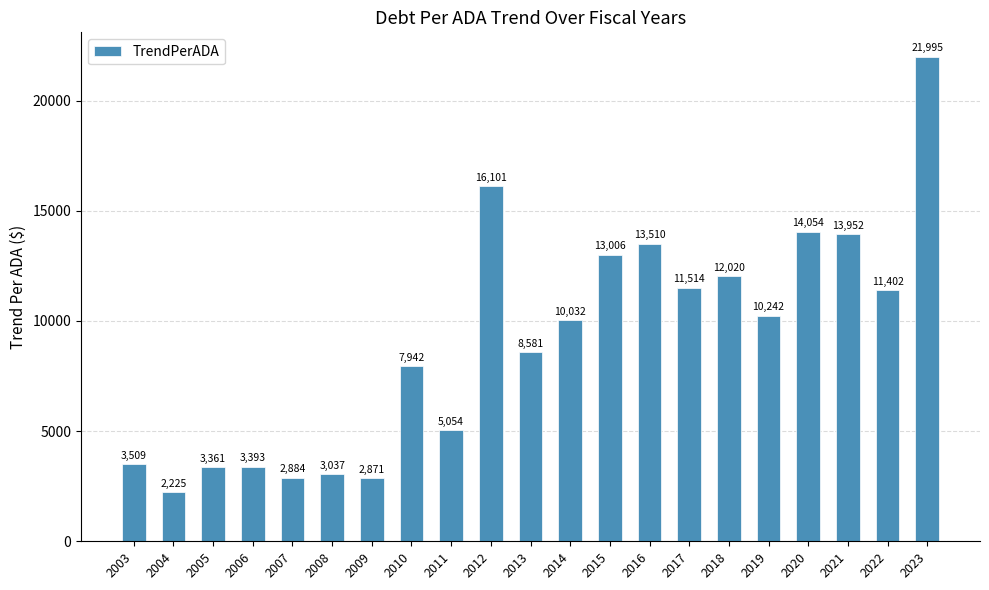

What is the sum of all values?

190685.9